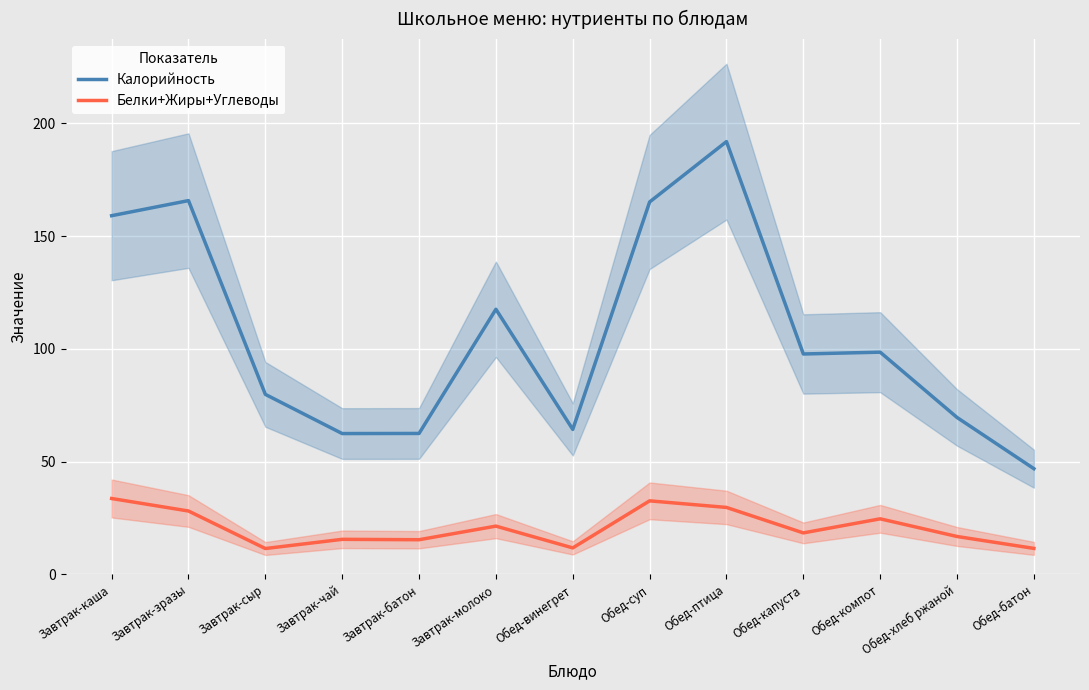

What position from the left is Обед-птица?

9